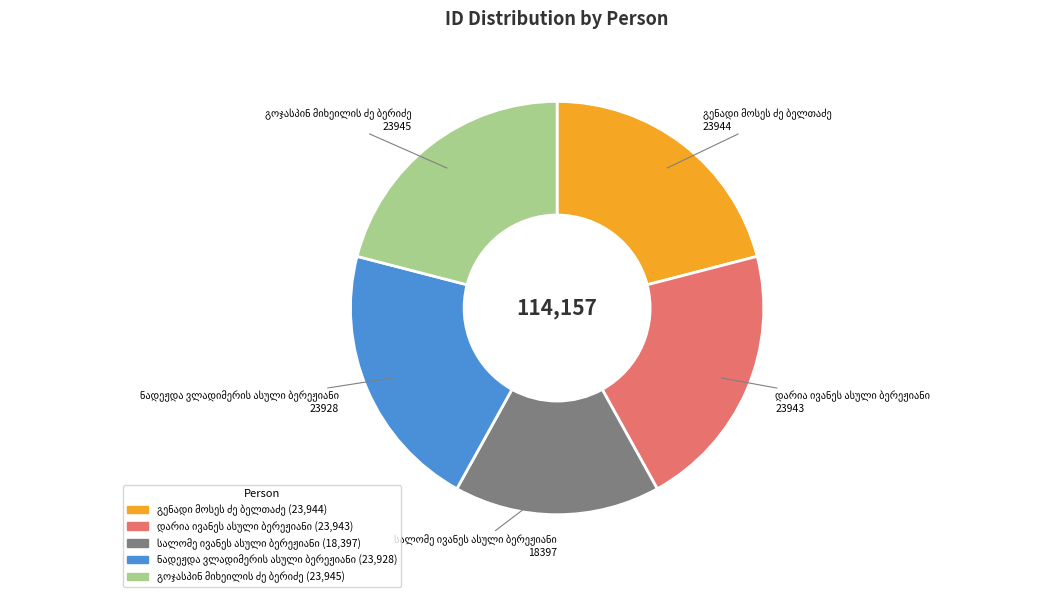

Count the number of slices in the pie.

5